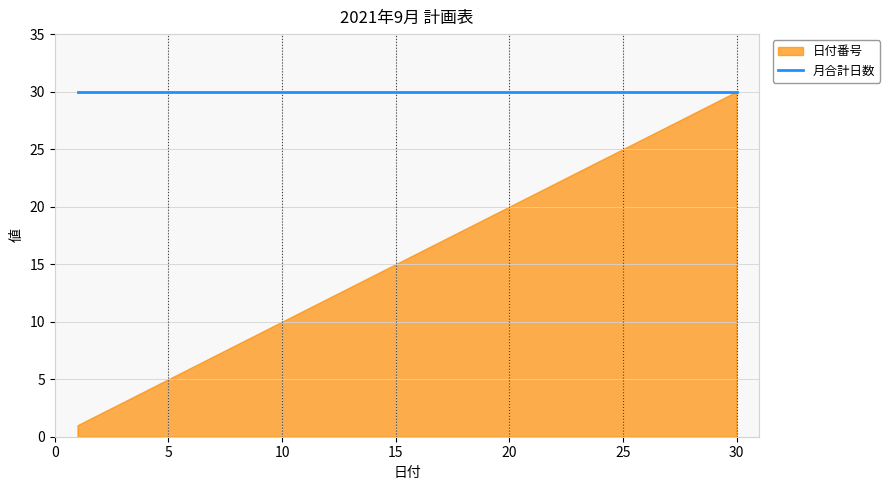

The 日付番号 series shows 6 at 11. True or false?

False